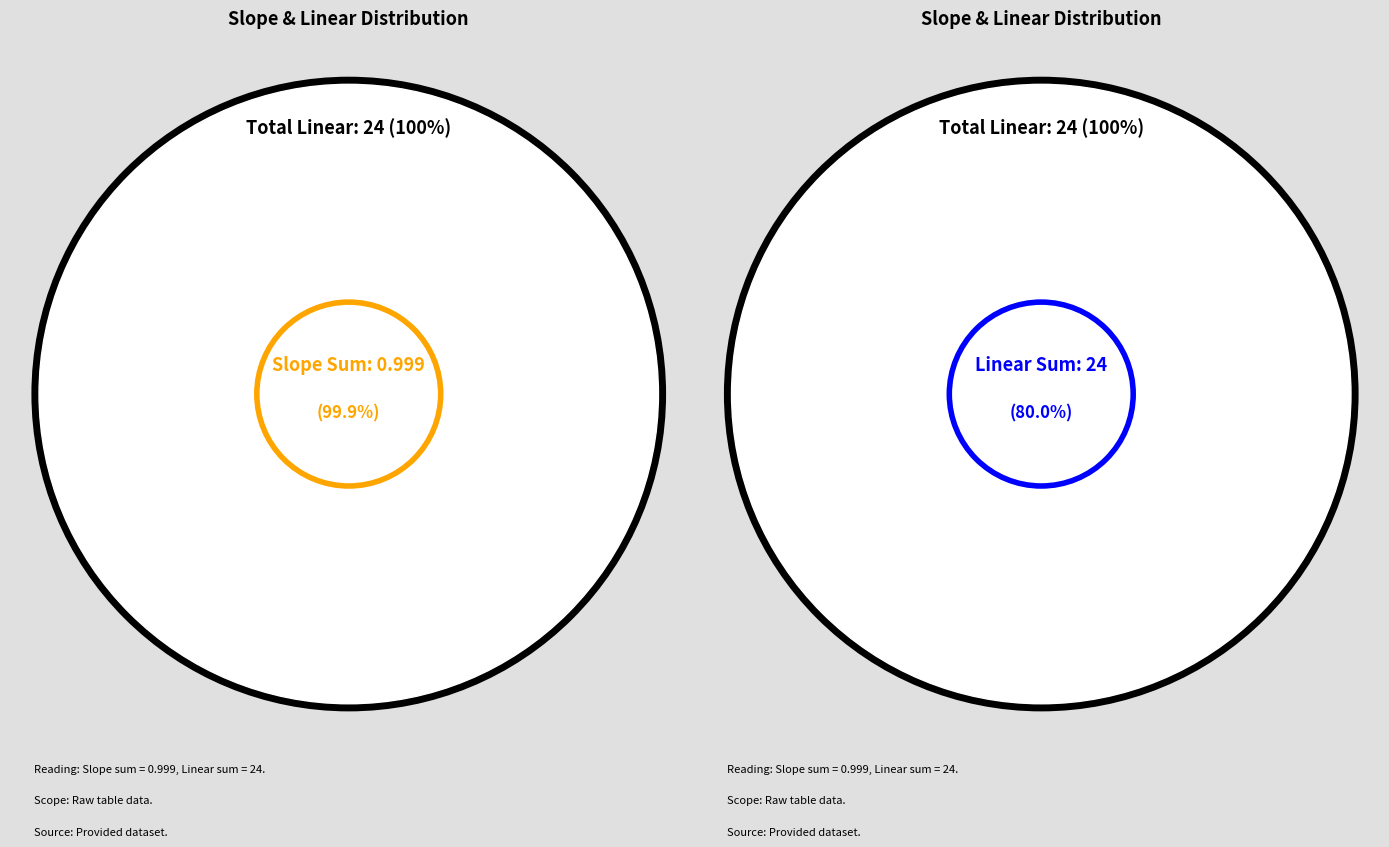

To the nearest percent, what portion does 5 represent?

21%